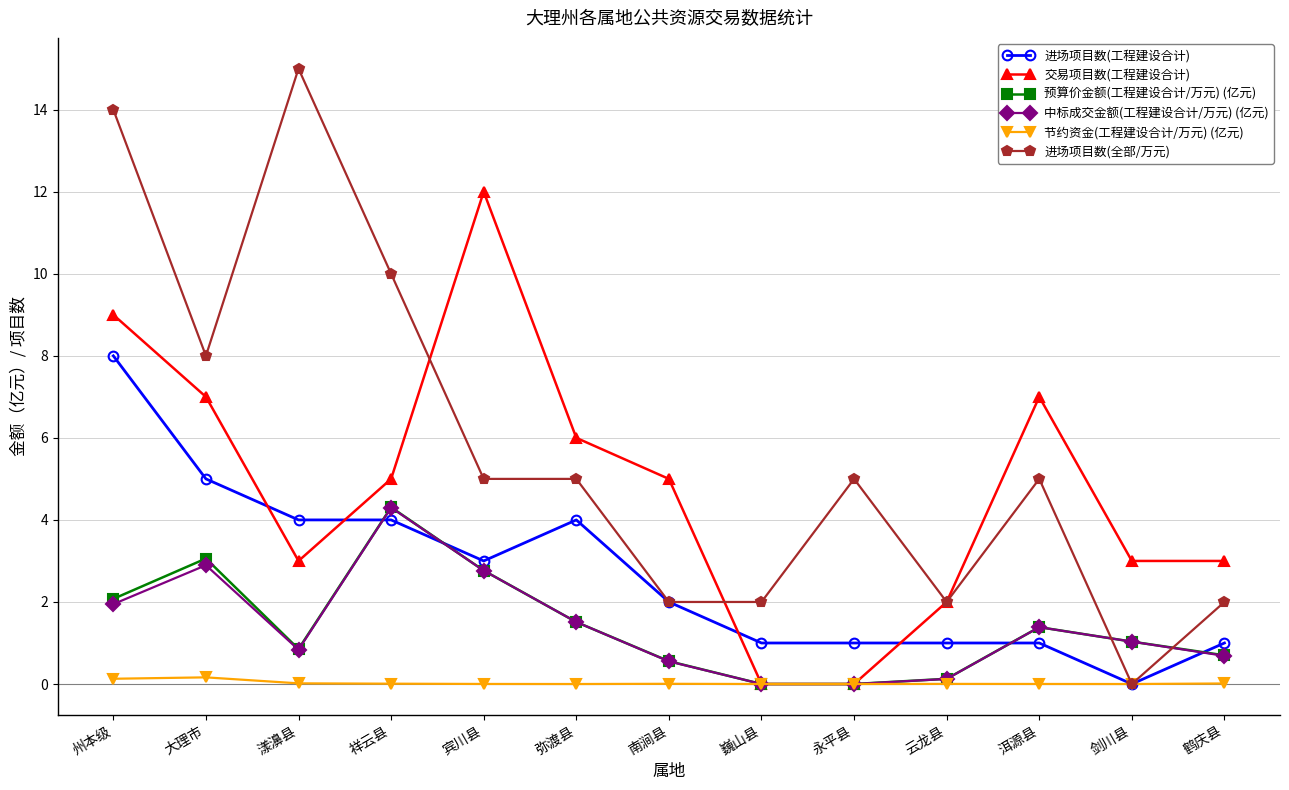

What is the spread (max minus min) of values at 巍山县?

2.0